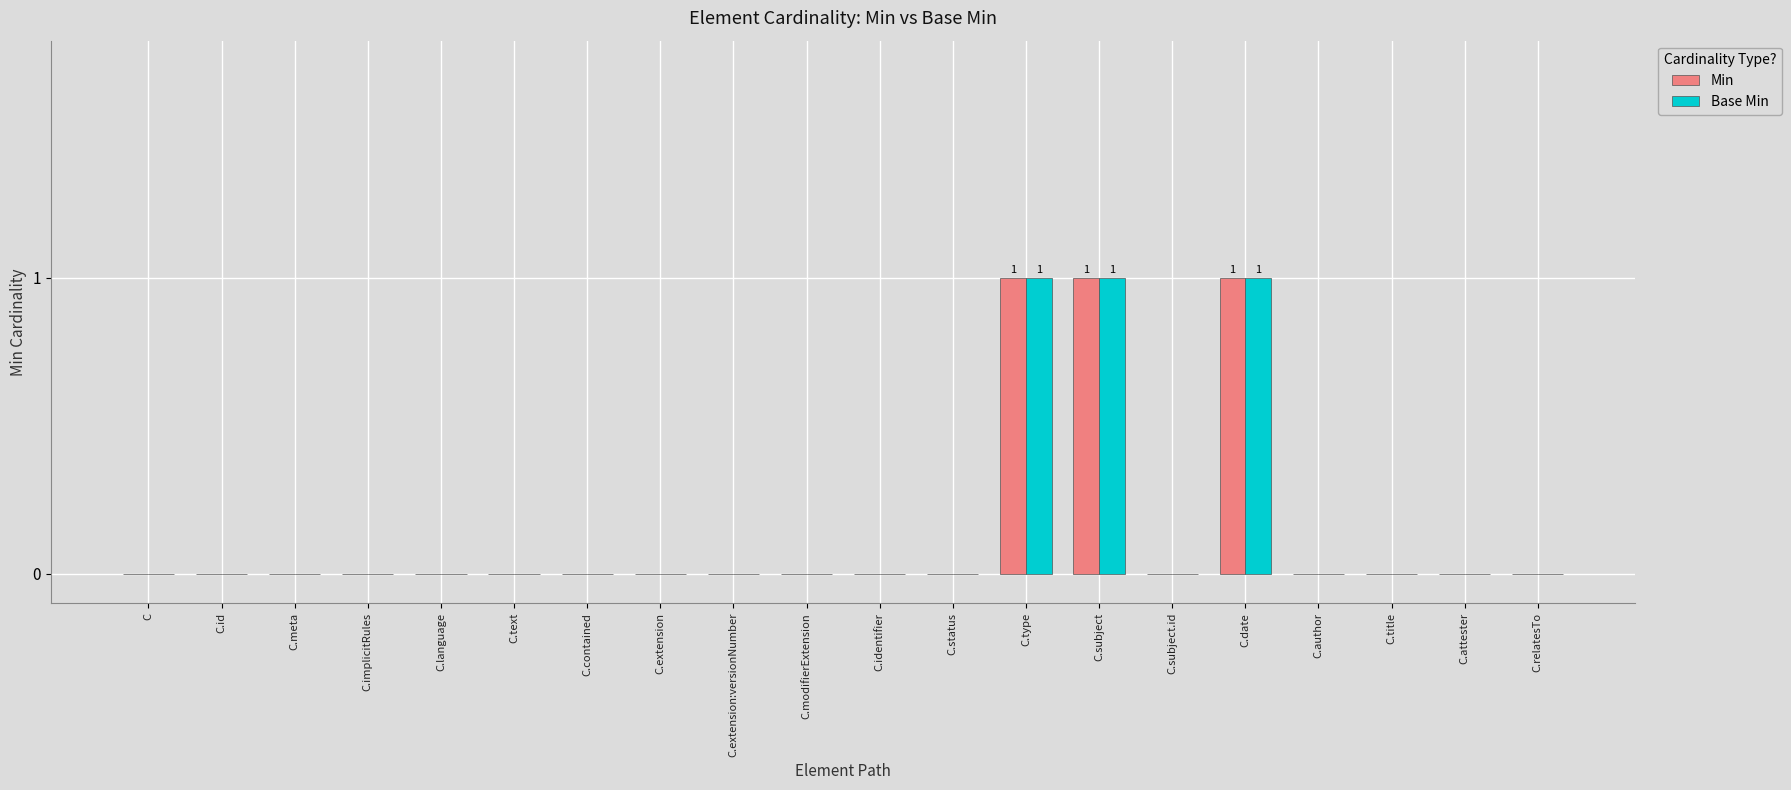

True or false: Min has a value of 0 at C.

True